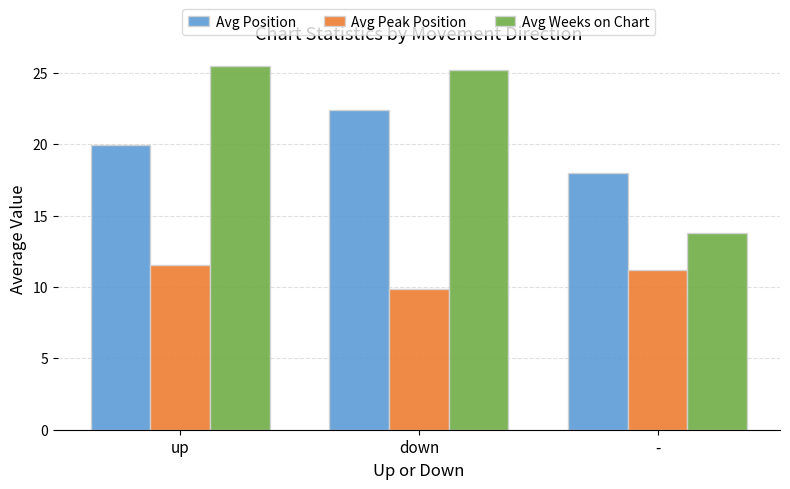

What is the highest value of the Avg Peak Position series?

11.5